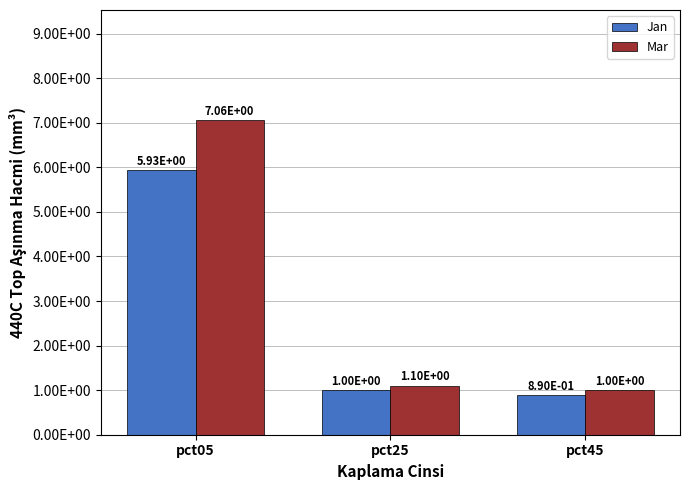

What are all the series names shown in the legend?

Jan, Mar